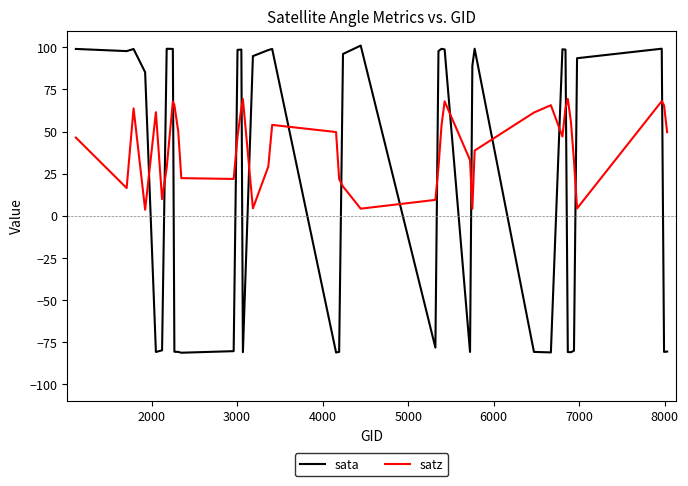

How many values in sata are below zero?

18